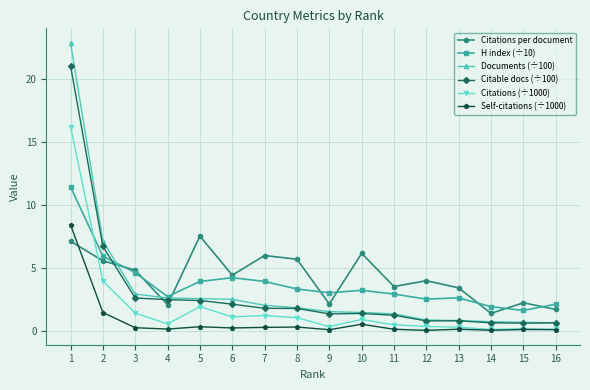

True or false: Citations per document and Documents (÷100) intersect in this chart.

True